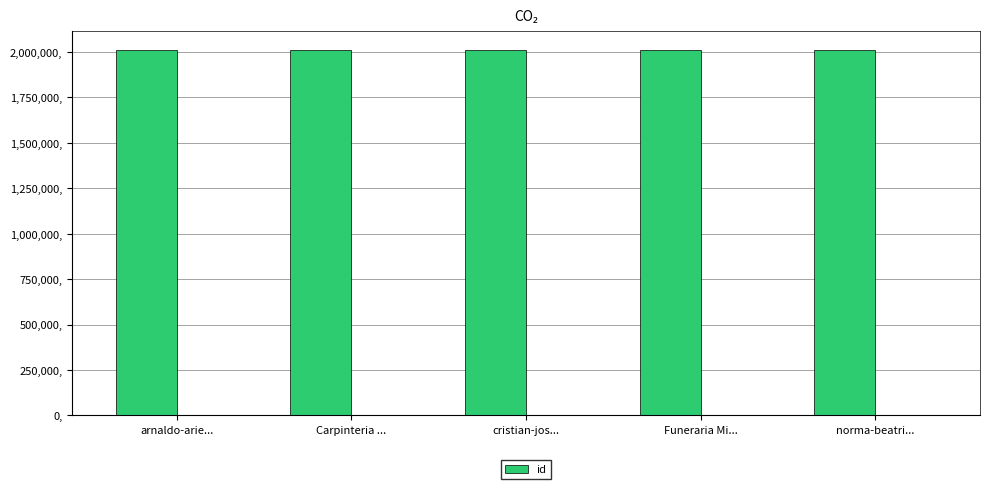

Does the chart contain any negative values?

No